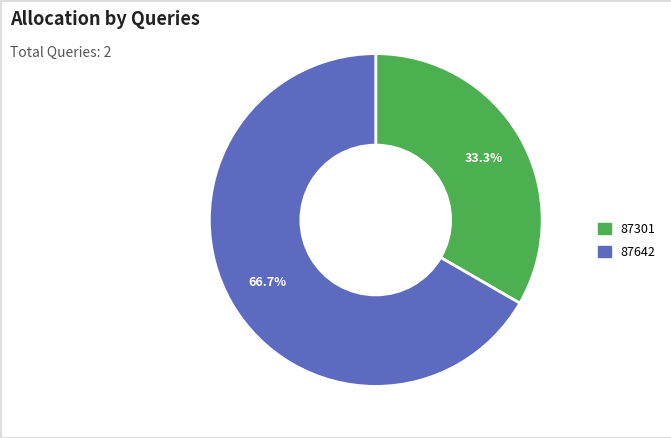

Count the number of slices in the pie.

2